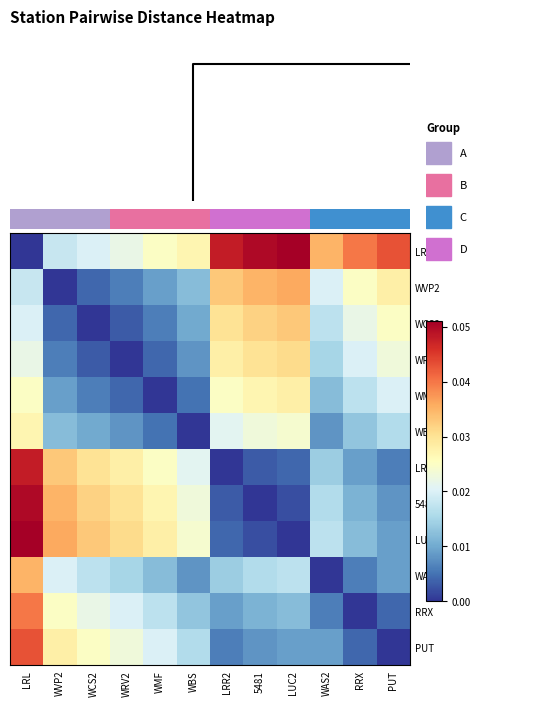

Reading right to left, extract all data points from this chart.

LRL: PUT=0.0	RRX=0.0	WAS2=0.0	LUC2=0.1	5481=0.1	LRR2=0.0	WBS=0.0	WMF=0.0	WRV2=0.0	WCS2=0.0	WVP2=0.0	LRL=0.0
WVP2: PUT=0.0	RRX=0.0	WAS2=0.0	LUC2=0.0	5481=0.0	LRR2=0.0	WBS=0.0	WMF=0.0	WRV2=0.0	WCS2=0.0	WVP2=0.0	LRL=0.0
WCS2: PUT=0.0	RRX=0.0	WAS2=0.0	LUC2=0.0	5481=0.0	LRR2=0.0	WBS=0.0	WMF=0.0	WRV2=0.0	WCS2=0.0	WVP2=0.0	LRL=0.0
WRV2: PUT=0.0	RRX=0.0	WAS2=0.0	LUC2=0.0	5481=0.0	LRR2=0.0	WBS=0.0	WMF=0.0	WRV2=0.0	WCS2=0.0	WVP2=0.0	LRL=0.0
WMF: PUT=0.0	RRX=0.0	WAS2=0.0	LUC2=0.0	5481=0.0	LRR2=0.0	WBS=0.0	WMF=0.0	WRV2=0.0	WCS2=0.0	WVP2=0.0	LRL=0.0
WBS: PUT=0.0	RRX=0.0	WAS2=0.0	LUC2=0.0	5481=0.0	LRR2=0.0	WBS=0.0	WMF=0.0	WRV2=0.0	WCS2=0.0	WVP2=0.0	LRL=0.0
LRR2: PUT=0.0	RRX=0.0	WAS2=0.0	LUC2=0.0	5481=0.0	LRR2=0.0	WBS=0.0	WMF=0.0	WRV2=0.0	WCS2=0.0	WVP2=0.0	LRL=0.0
5481: PUT=0.0	RRX=0.0	WAS2=0.0	LUC2=0.0	5481=0.0	LRR2=0.0	WBS=0.0	WMF=0.0	WRV2=0.0	WCS2=0.0	WVP2=0.0	LRL=0.1
LUC2: PUT=0.0	RRX=0.0	WAS2=0.0	LUC2=0.0	5481=0.0	LRR2=0.0	WBS=0.0	WMF=0.0	WRV2=0.0	WCS2=0.0	WVP2=0.0	LRL=0.1
WAS2: PUT=0.0	RRX=0.0	WAS2=0.0	LUC2=0.0	5481=0.0	LRR2=0.0	WBS=0.0	WMF=0.0	WRV2=0.0	WCS2=0.0	WVP2=0.0	LRL=0.0
RRX: PUT=0.0	RRX=0.0	WAS2=0.0	LUC2=0.0	5481=0.0	LRR2=0.0	WBS=0.0	WMF=0.0	WRV2=0.0	WCS2=0.0	WVP2=0.0	LRL=0.0
PUT: PUT=0.0	RRX=0.0	WAS2=0.0	LUC2=0.0	5481=0.0	LRR2=0.0	WBS=0.0	WMF=0.0	WRV2=0.0	WCS2=0.0	WVP2=0.0	LRL=0.0